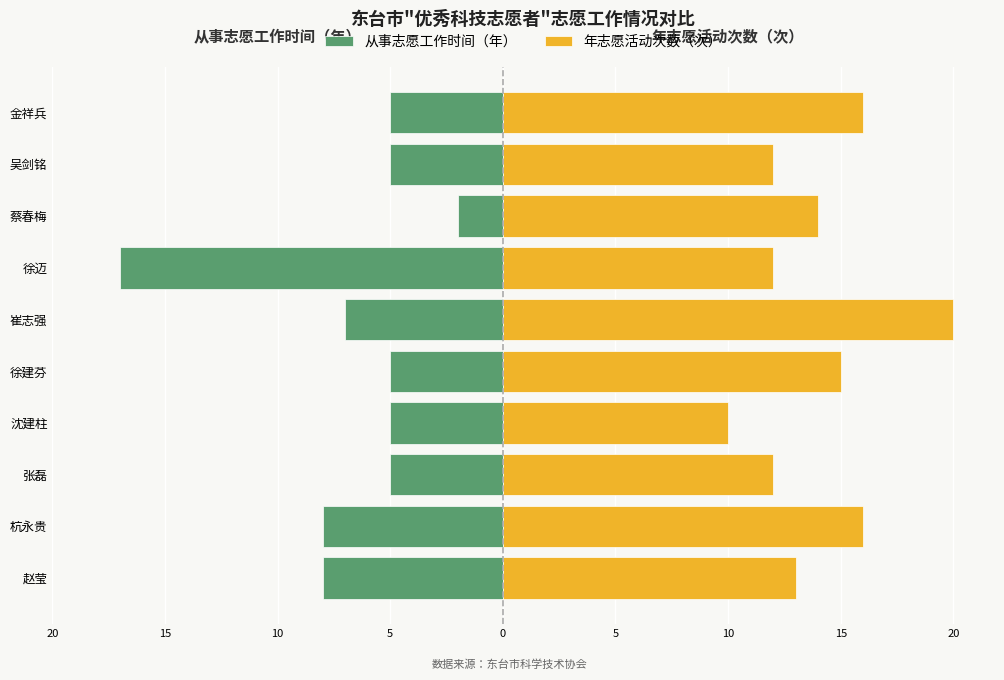

How many groups of bars are there?

10